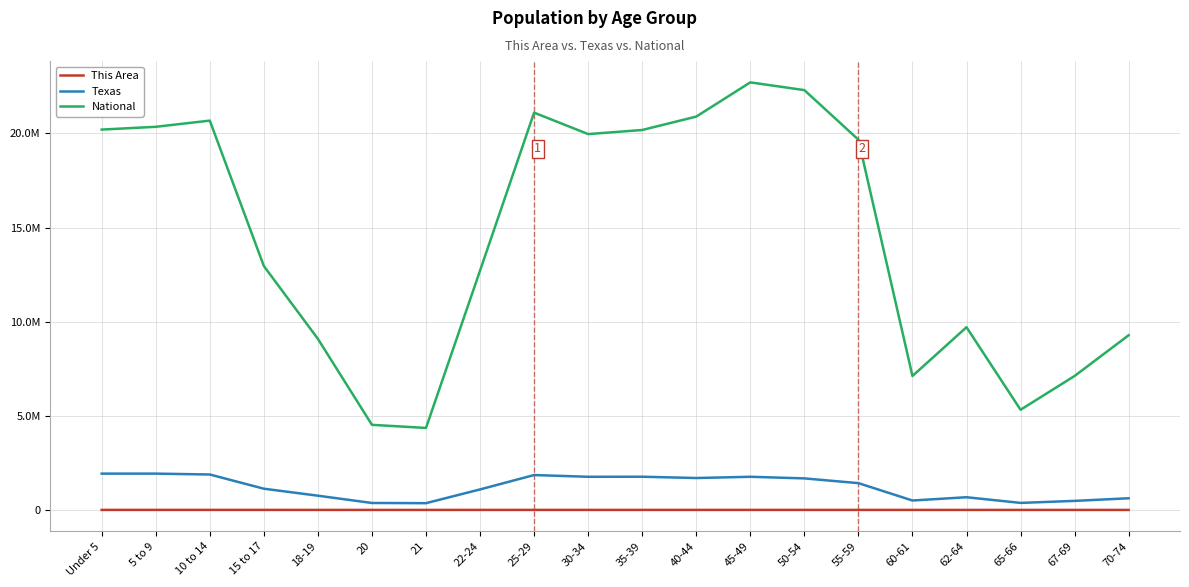

Does the chart display data point markers on the line(s)?

No